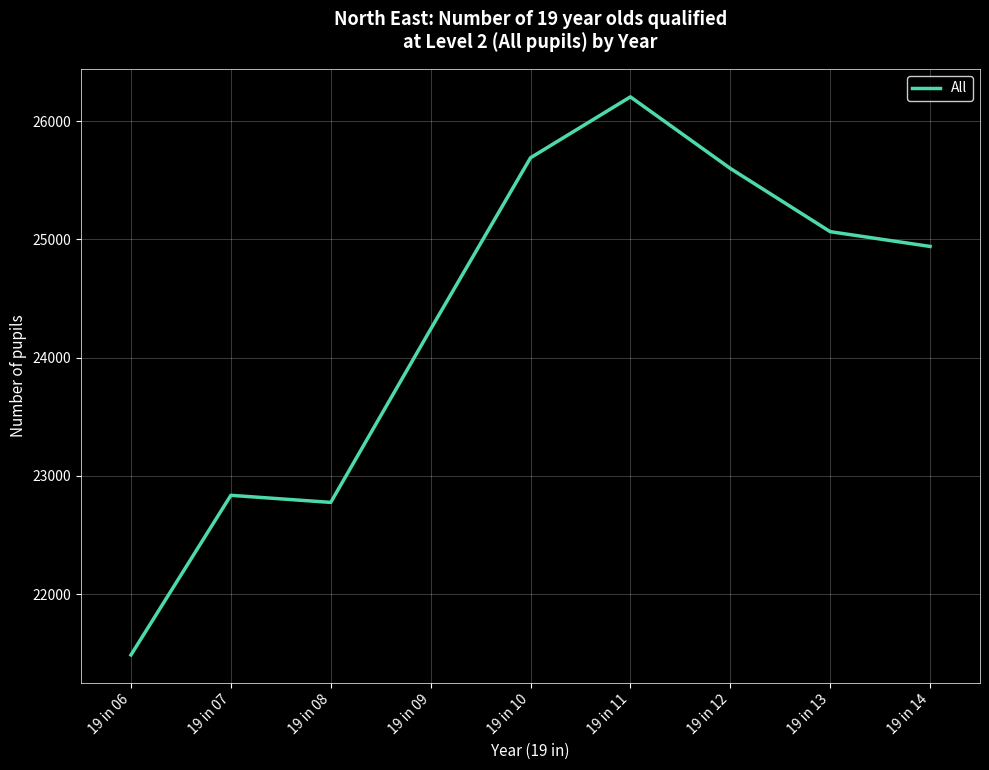

True or false: the data shows 24940 at 19 in 14.

True